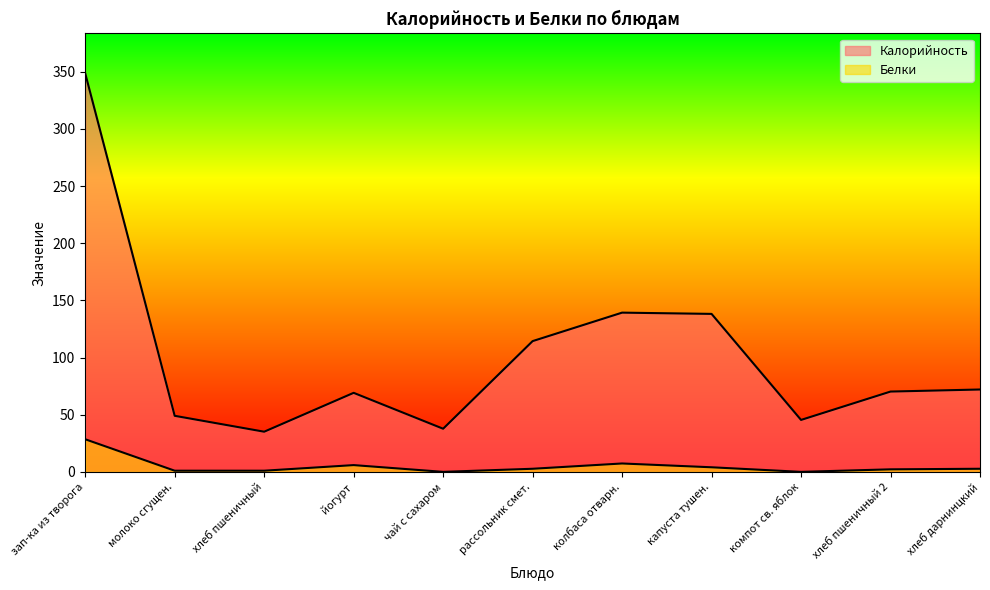

True or false: Калорийность and Белки intersect in this chart.

False